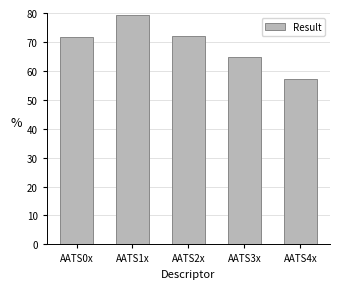

The value at AATS3x is 64.7. True or false?

True